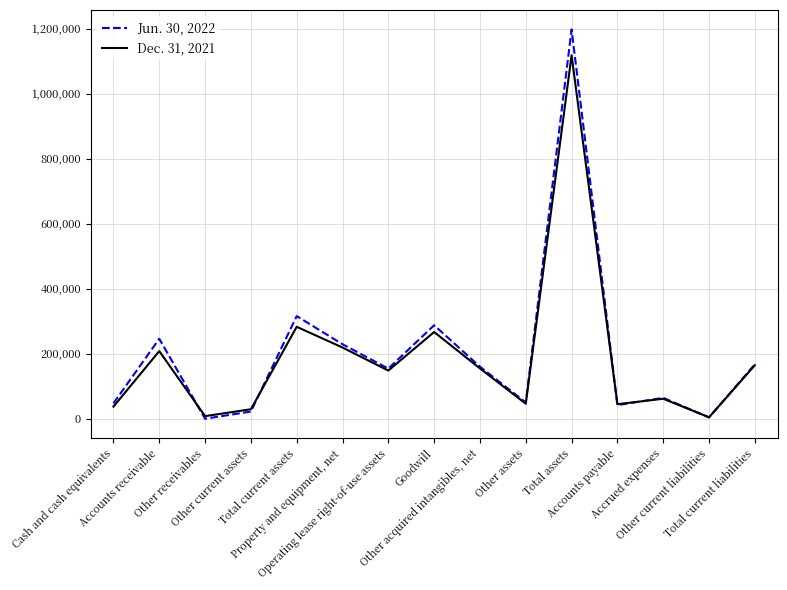

Is this an area chart (filled region under the line)?

No